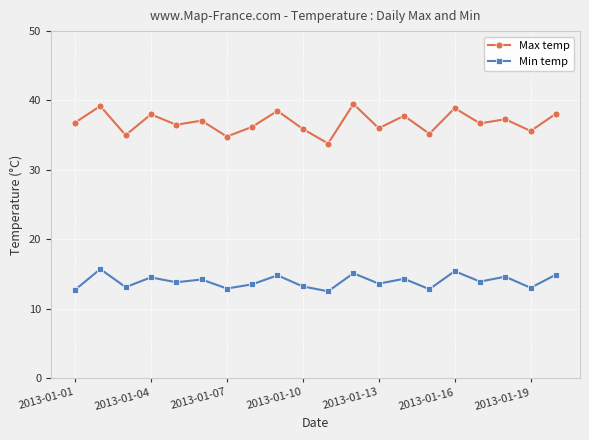

What is the value of the Max temp point at the 15th from the left?

35.2